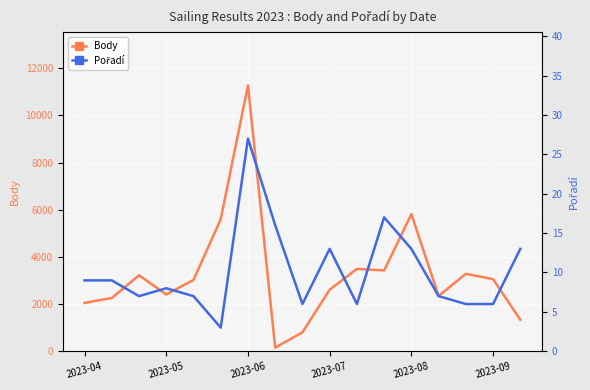

Which series has the widest spread of values?

Body